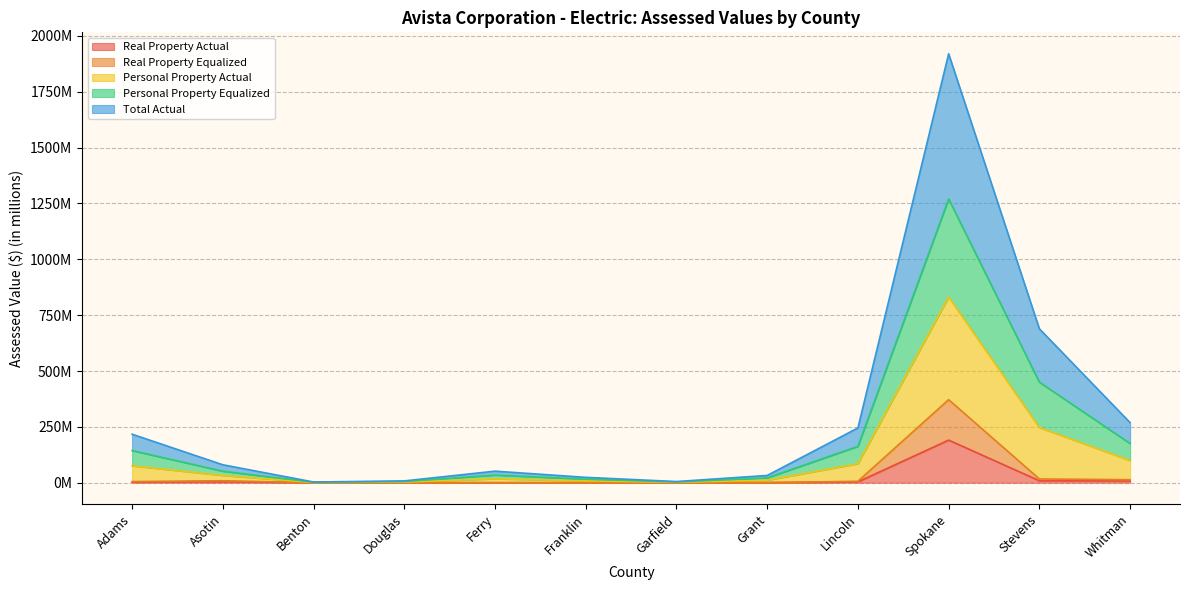

Count the number of data series in this chart.

5